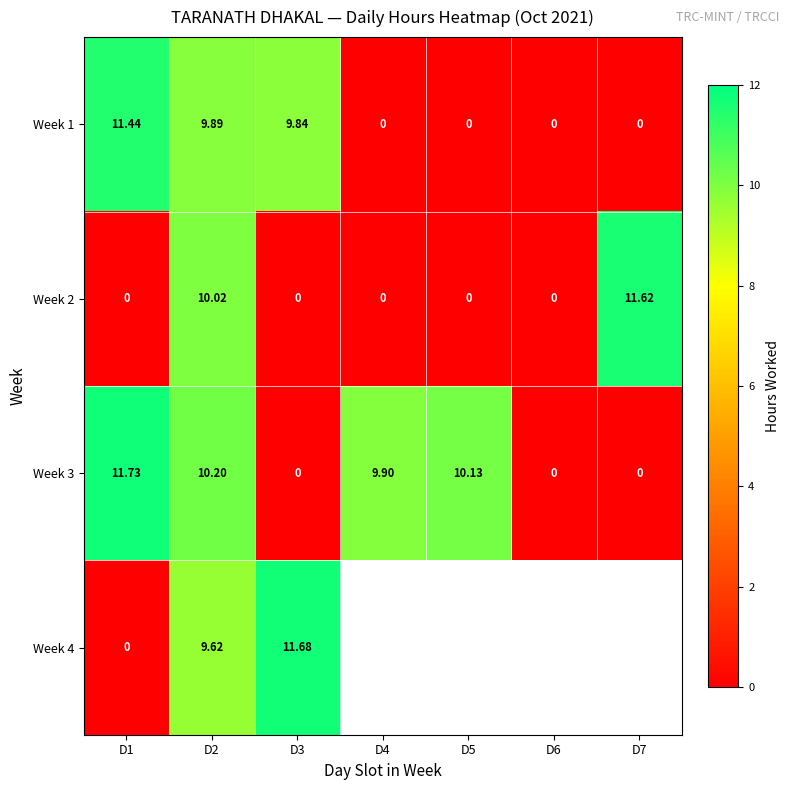

Is the value of Week 4 at D3 greater than the value of Week 1 at D1?

Yes